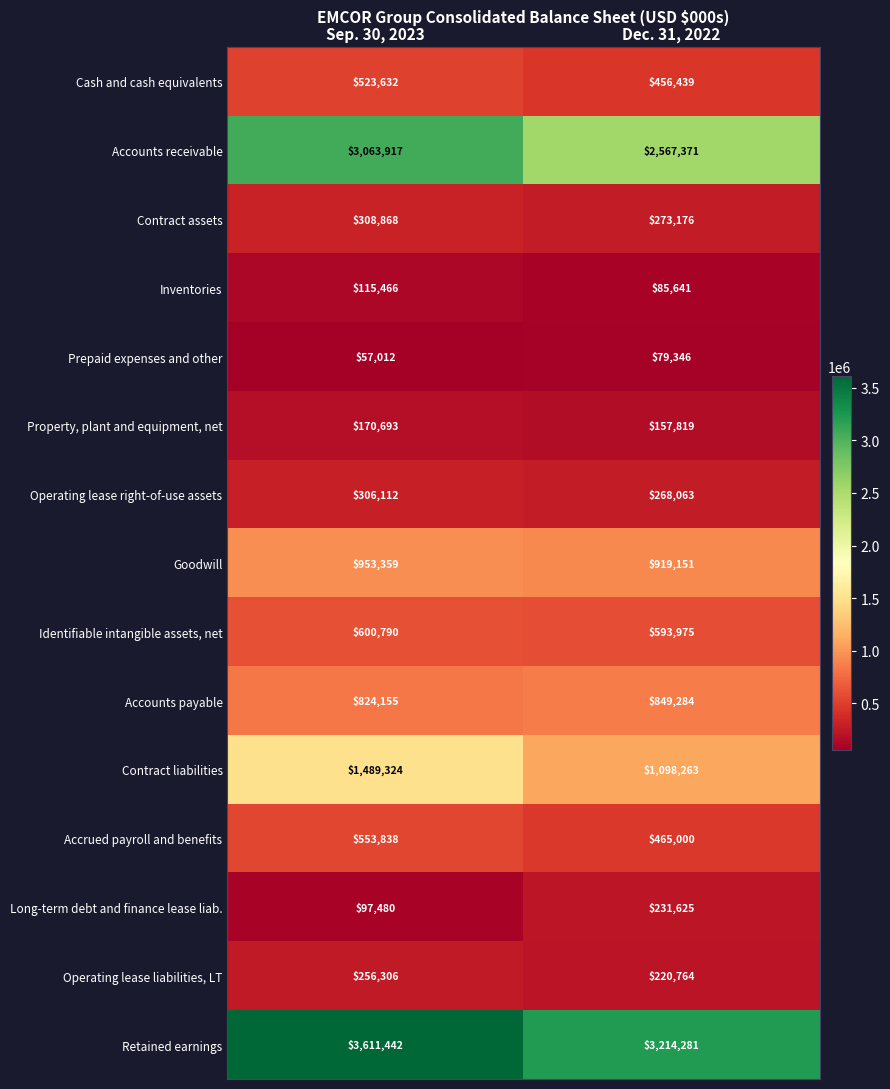

True or false: Long-term debt and finance lease liab. has a value of 20295 at Sep. 30, 2023.

False